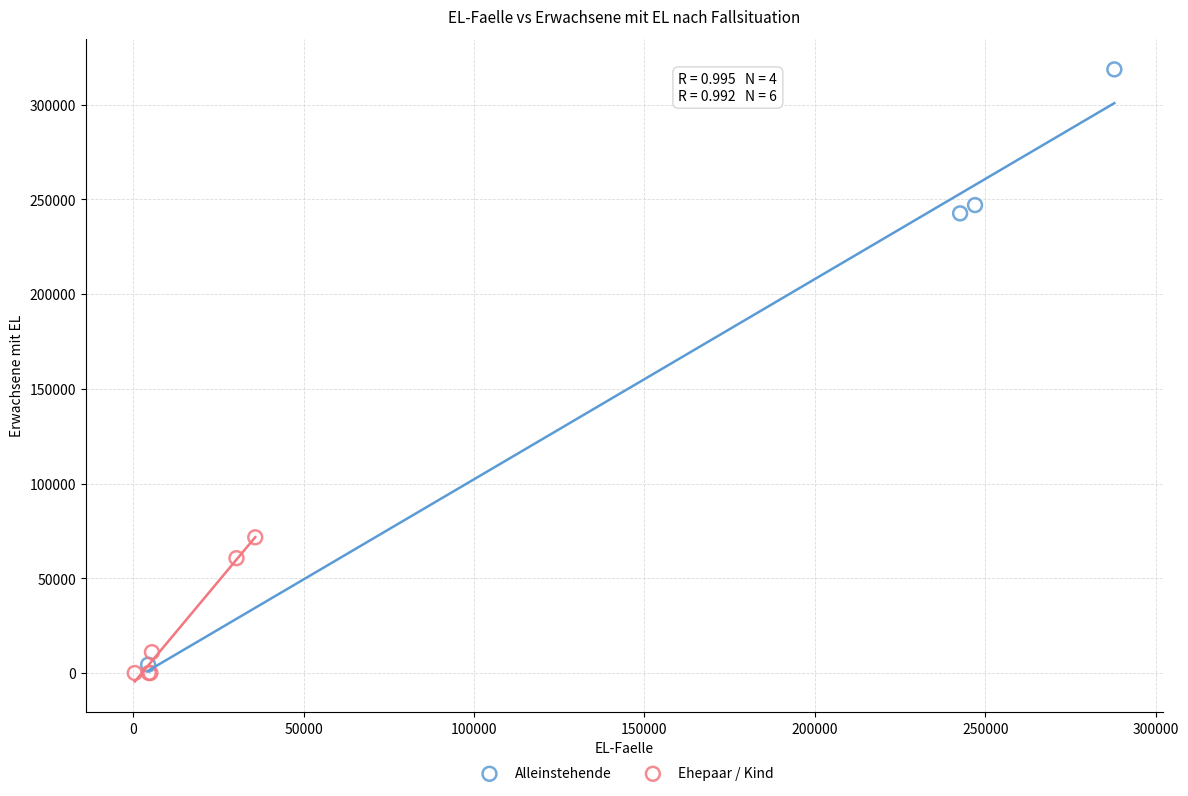

Which series has the largest Y range (max minus min)?

Alleinstehende